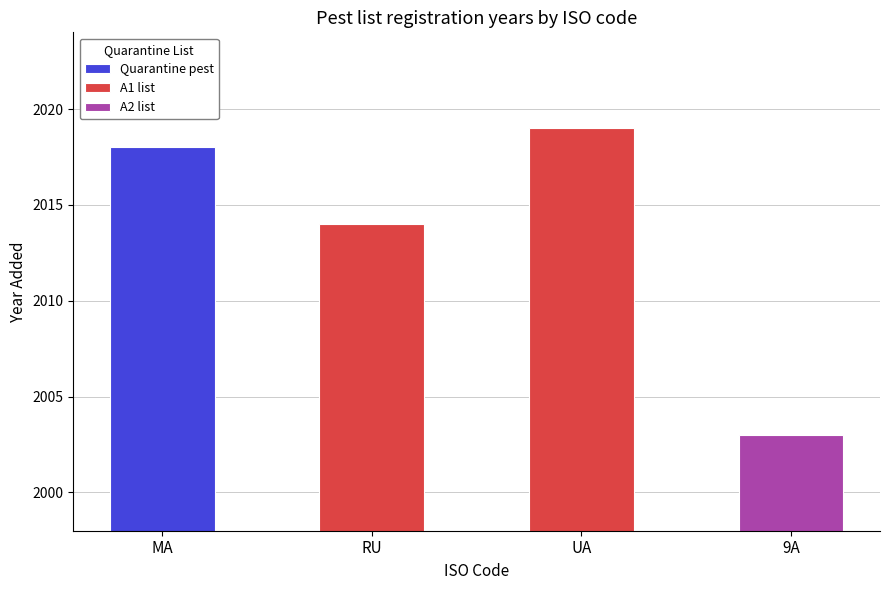

What is the maximum value shown in the chart?

2019